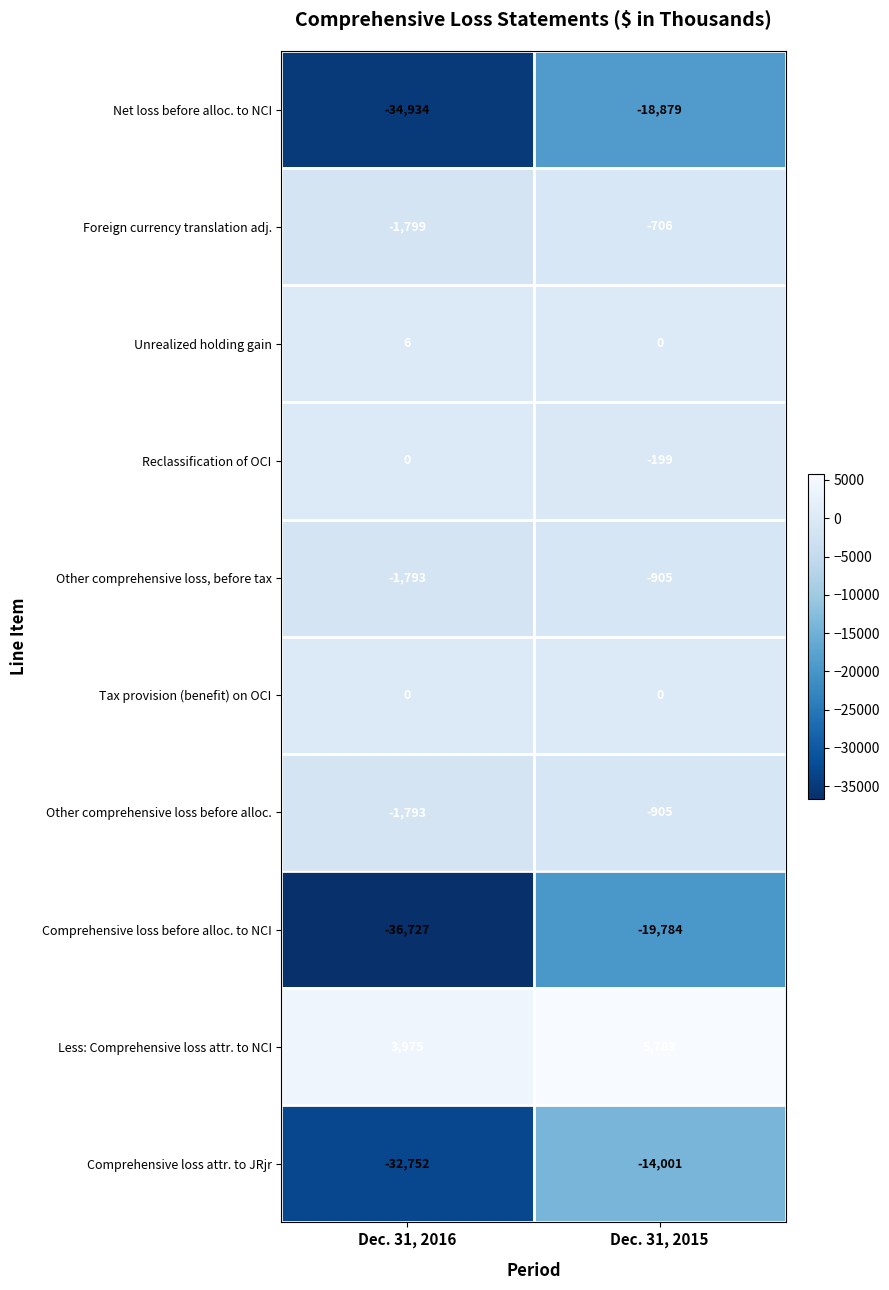

What is the average value of the Foreign currency translation adj. series?

-1252